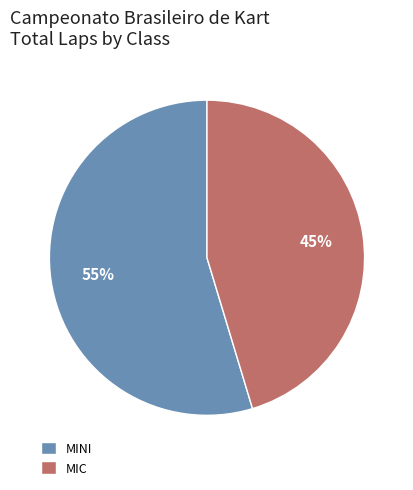

To the nearest percent, what percentage of the pie is MINI?

55%